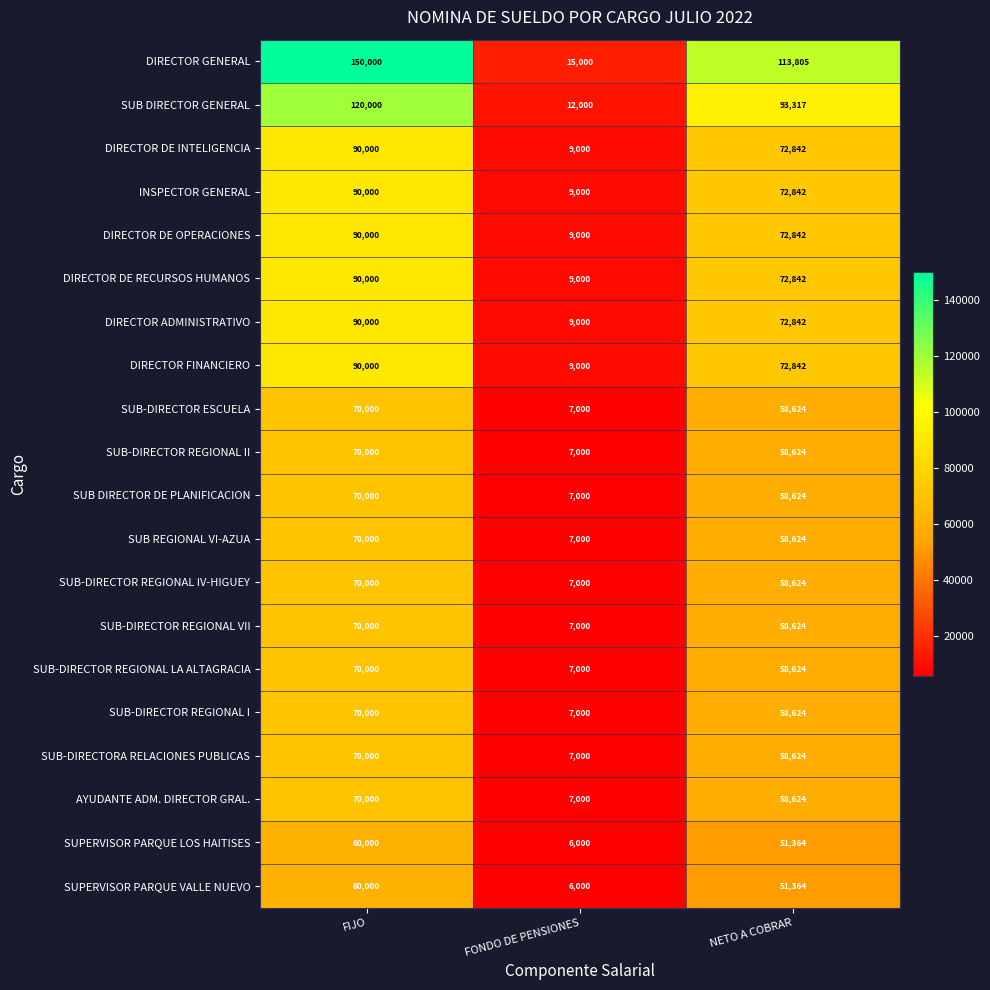

Which series has the largest total across all categories?

DIRECTOR GENERAL